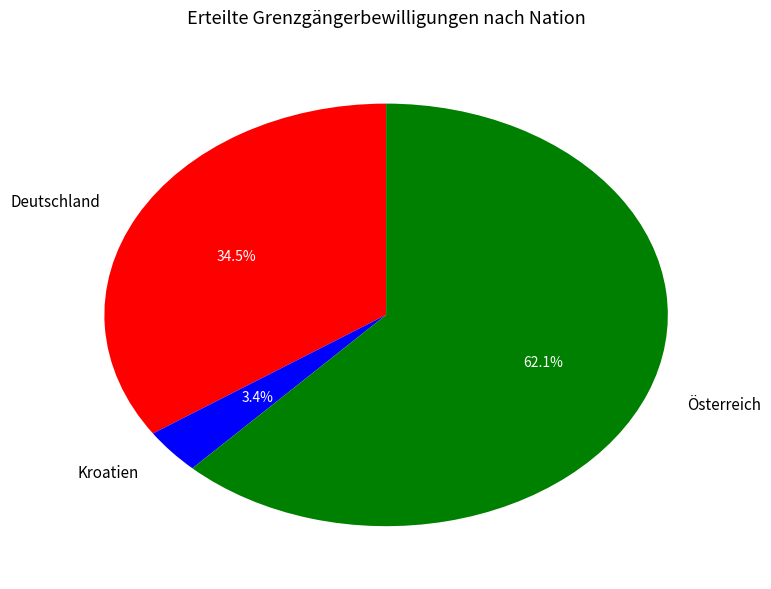

Is there a majority slice in this chart?

Yes